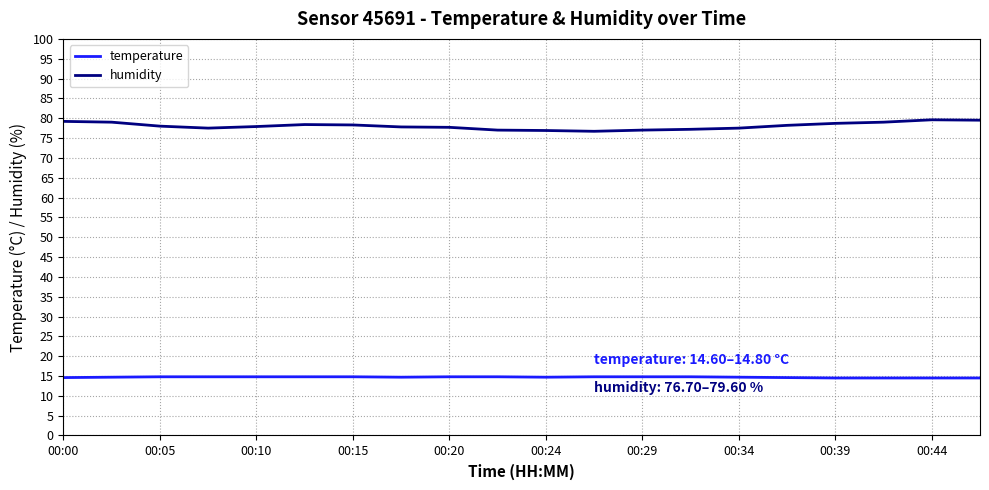

Which series has the largest total across all categories?

humidity